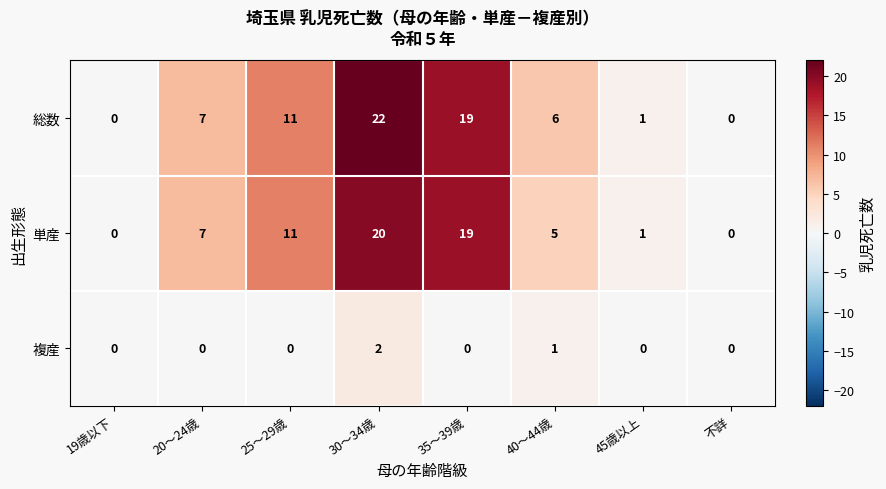

List the series in order of their peak value, lowest first.

複産, 単産, 総数